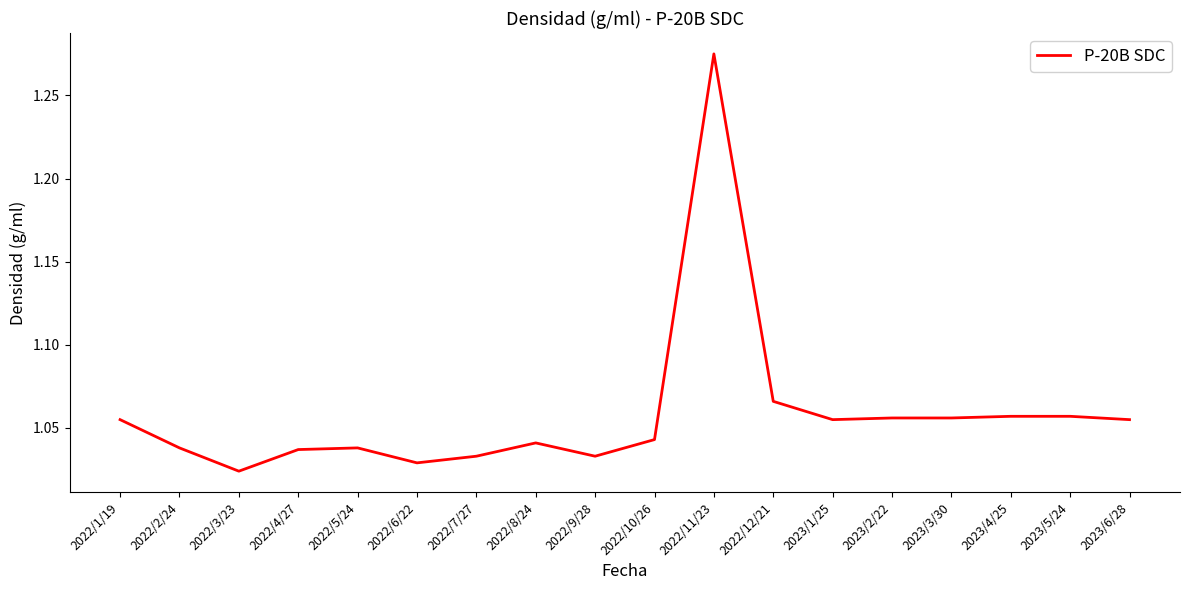

What position from the right is 2022/11/23?

8